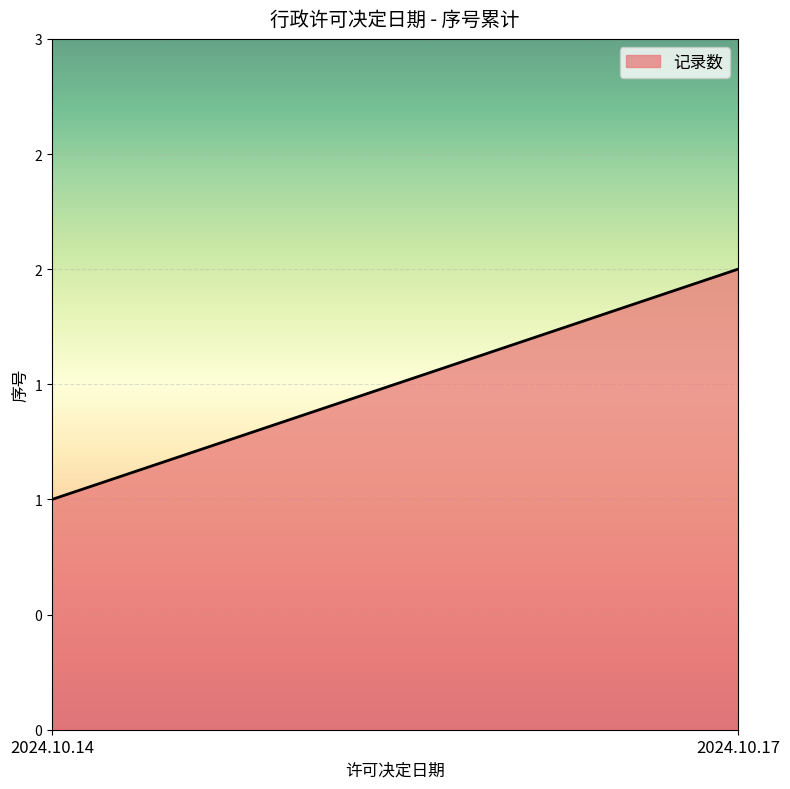

What is the maximum value shown in the chart?

2